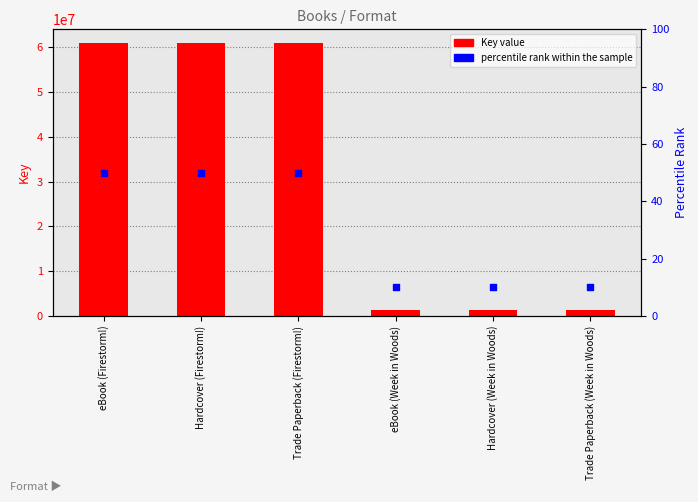

At which category is the sum across all series the highest?

eBook (Firestorm!)